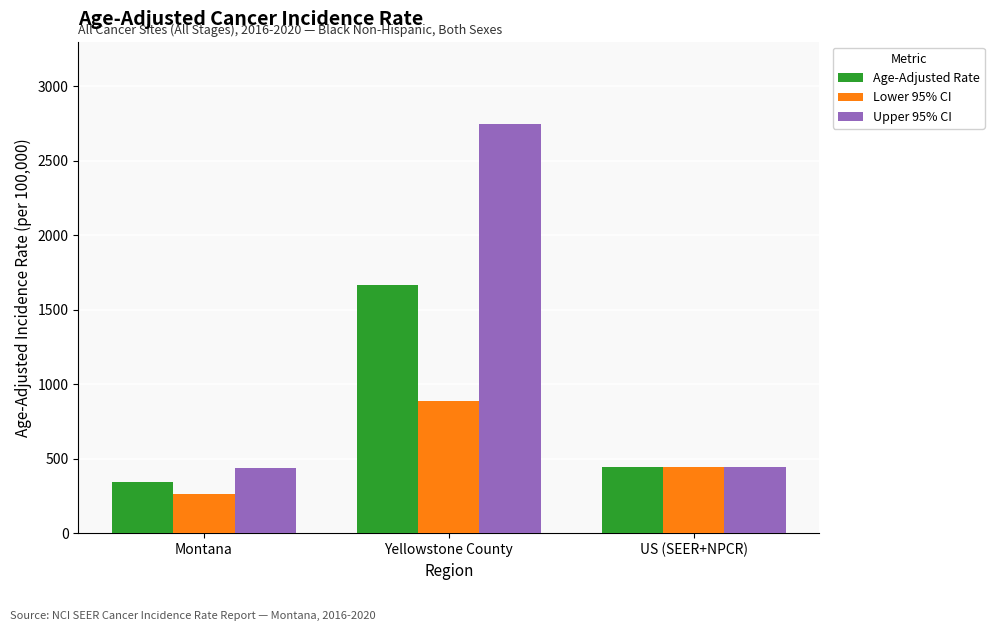

What is the label of the 1st bar from the right?

US (SEER+NPCR)